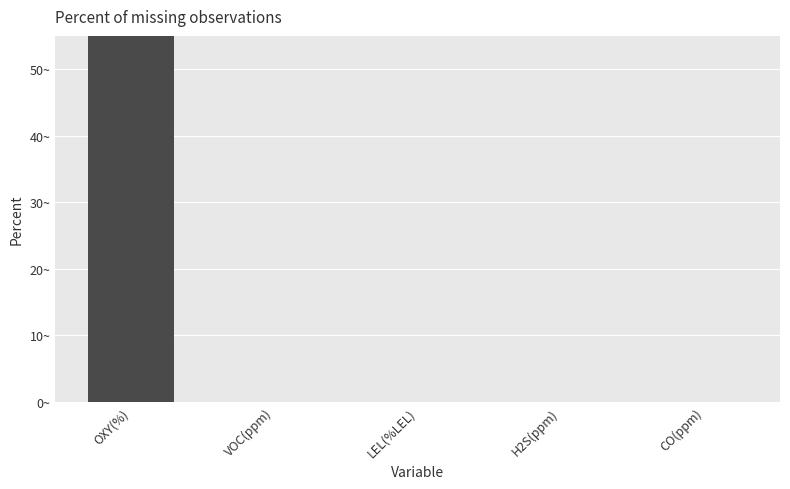

What is the label of the 2nd bar from the left?

VOC(ppm)